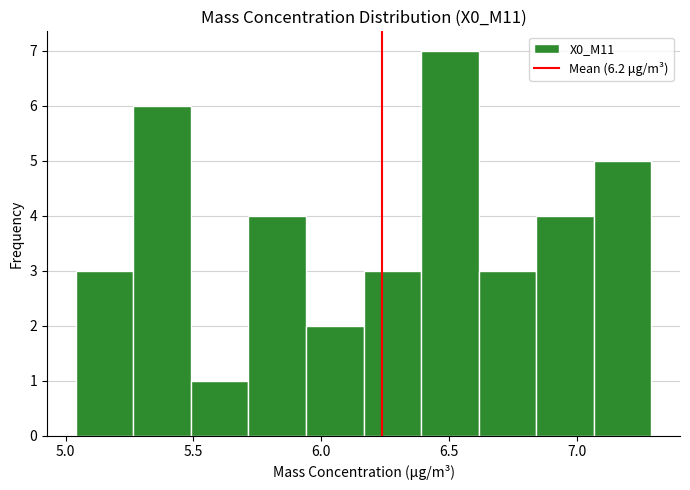

Reading left to right, list every bar in this chart as the range it spans on the x-axis followed by its height. Neither the bar edges nor the heights are printed on the chart, so give them approximately, as read against the axes.

5.040 to 5.265: 3
5.265 to 5.490: 6
5.490 to 5.715: 1
5.715 to 5.940: 4
5.940 to 6.165: 2
6.165 to 6.390: 3
6.390 to 6.615: 7
6.615 to 6.840: 3
6.840 to 7.065: 4
7.065 to 7.290: 5